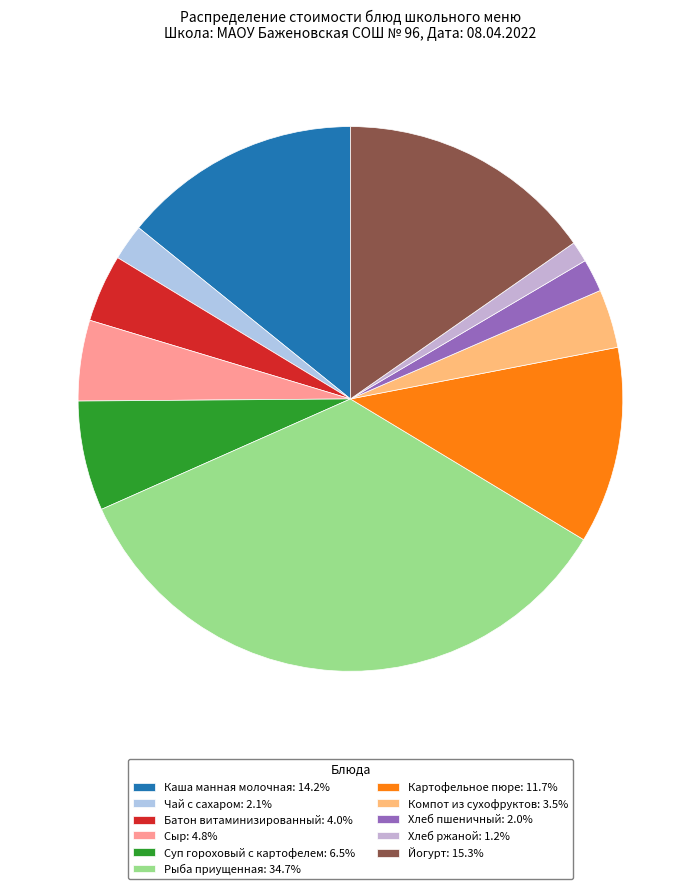

How much of the chart is everything except Суп гороховый с картофелем?

93.5%